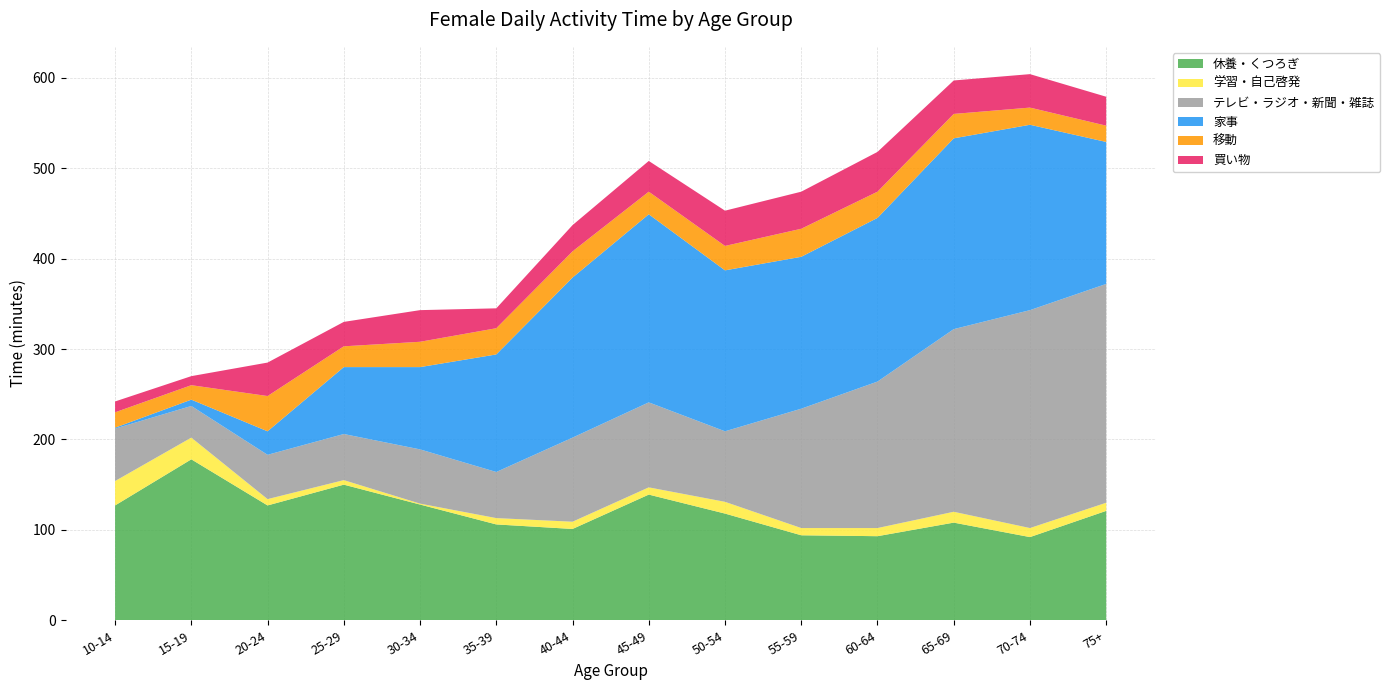

Reading left to right, extract all data points from this chart.

休養・くつろぎ: 127	178	127	150	128	106	101	139	118	94	93	108	92	121
学習・自己啓発: 27	24	7	5	1	7	8	8	13	8	9	12	10	9
テレビ・ラジオ・新聞・雑誌: 58	35	49	51	60	51	93	94	78	132	162	202	241	242
家事: 1	7	26	74	91	130	177	208	178	168	181	211	205	157
移動: 17	16	39	23	28	29	29	25	27	31	29	27	19	18
買い物: 12	10	37	27	35	22	29	34	39	41	44	37	37	32